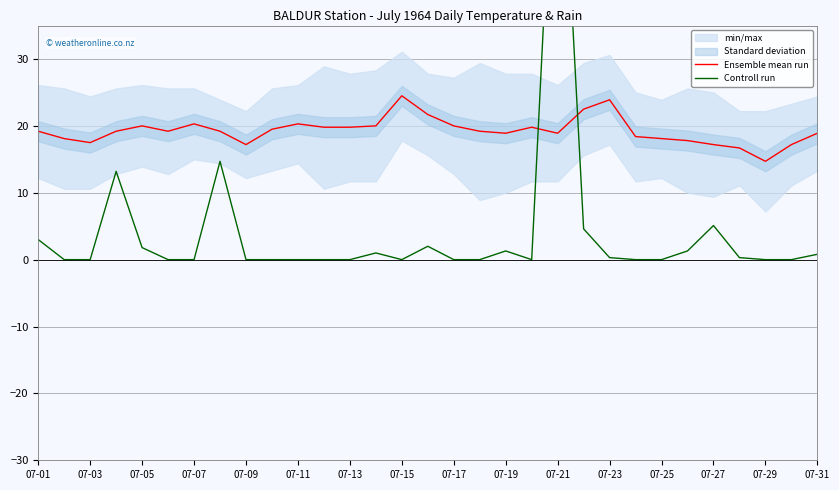

What is the lowest value of the Ensemble mean run series?

14.7